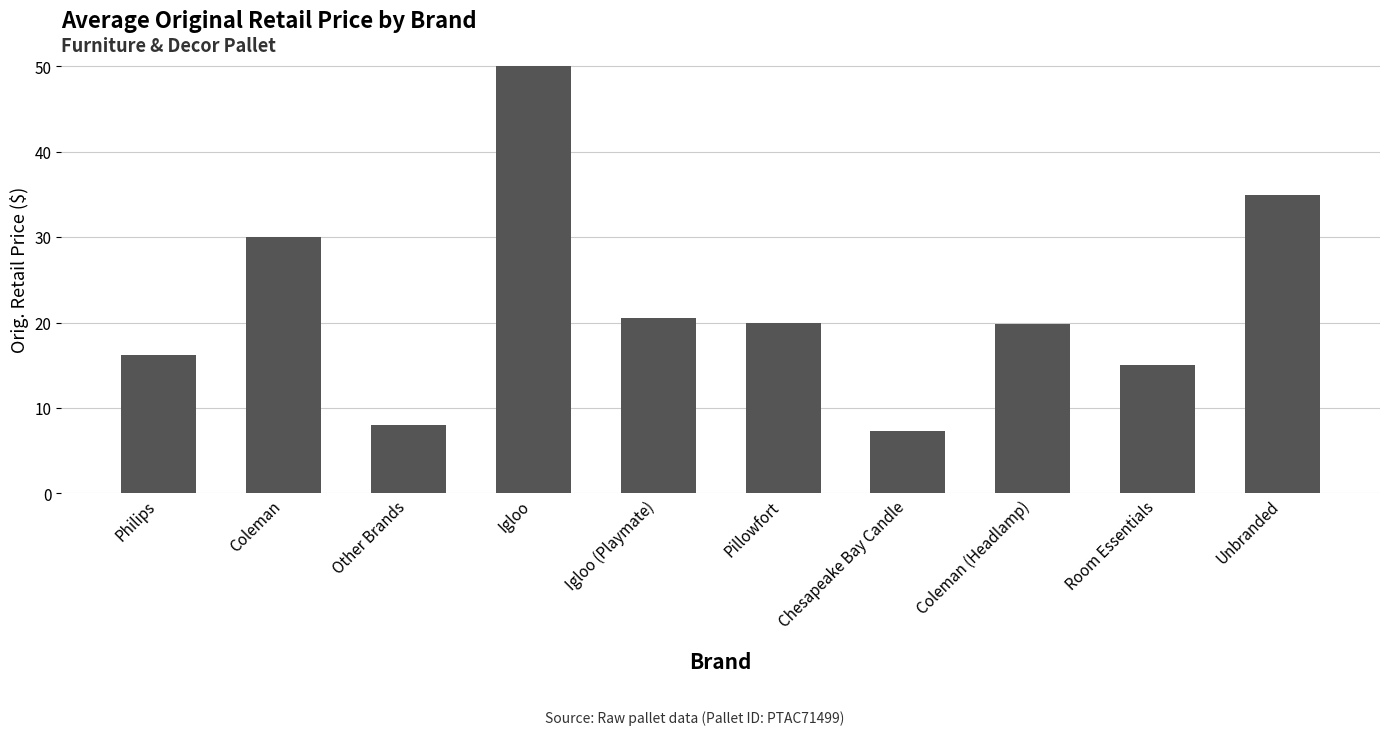

What is the sum of the values at Room Essentials and Igloo (Playmate)?

35.5